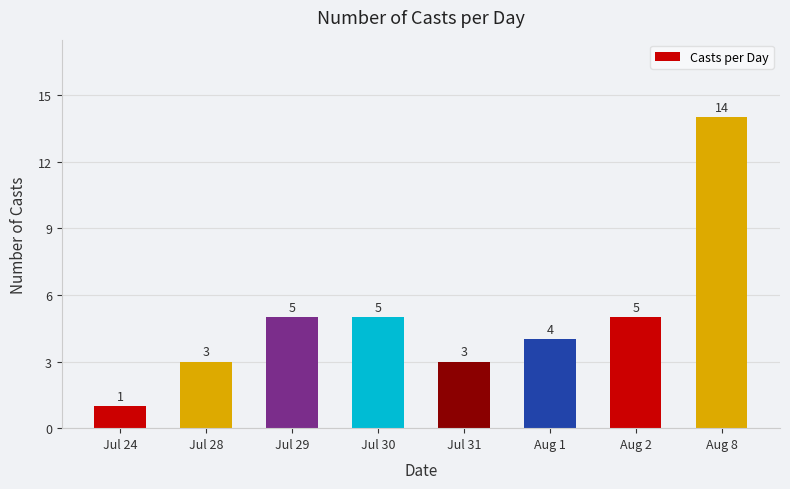

The chart shows a value of 3 at Jul 28. True or false?

True